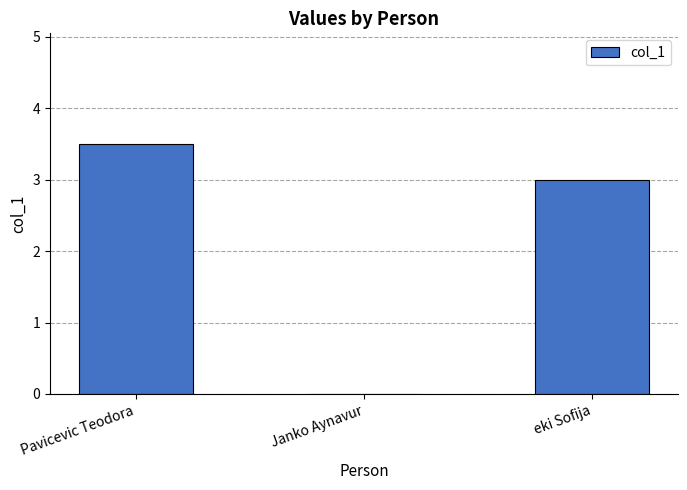

What is the difference between the values at Janko Aynavur and Pavicevic Teodora?

3.5